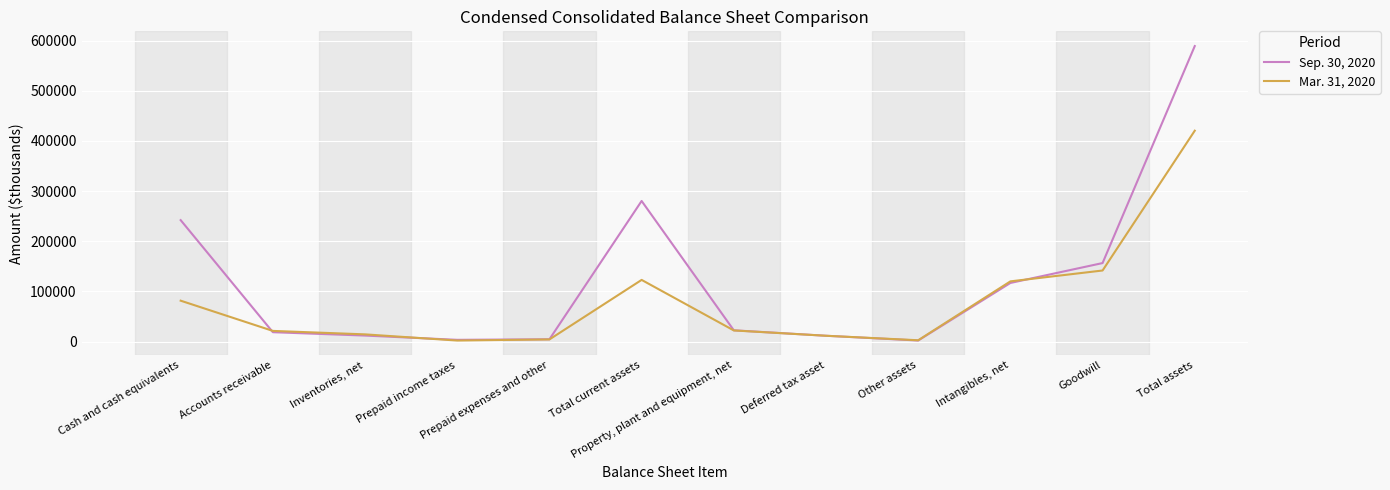

At how many categories does at least one series exceed 351164?

1